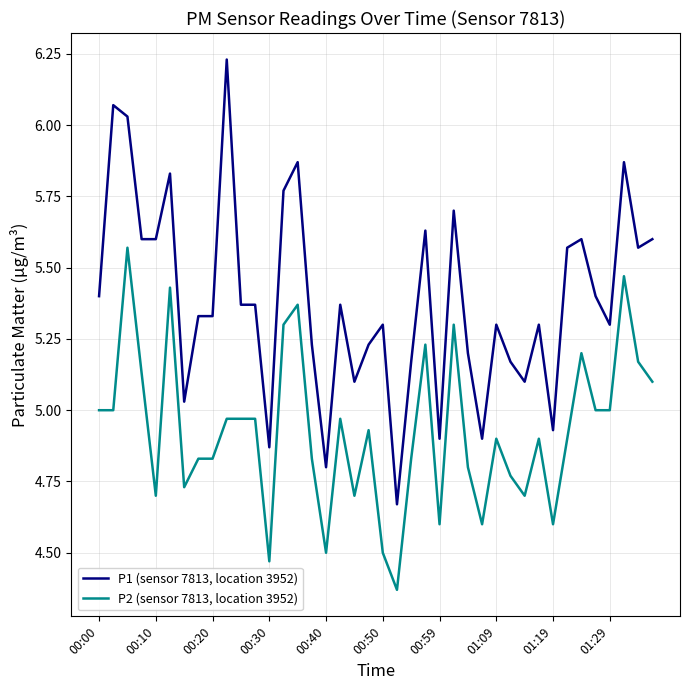

Which series has the widest spread of values?

P1 (sensor 7813, location 3952)